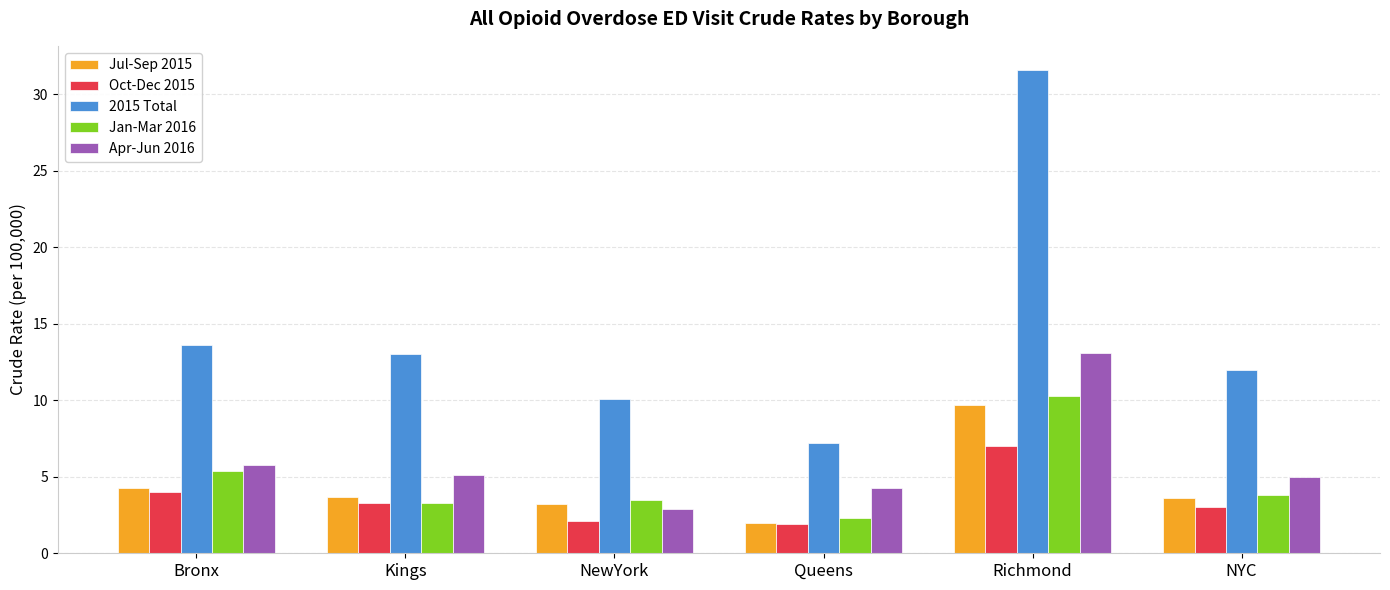

What is the highest value of the Apr-Jun 2016 series?

13.1